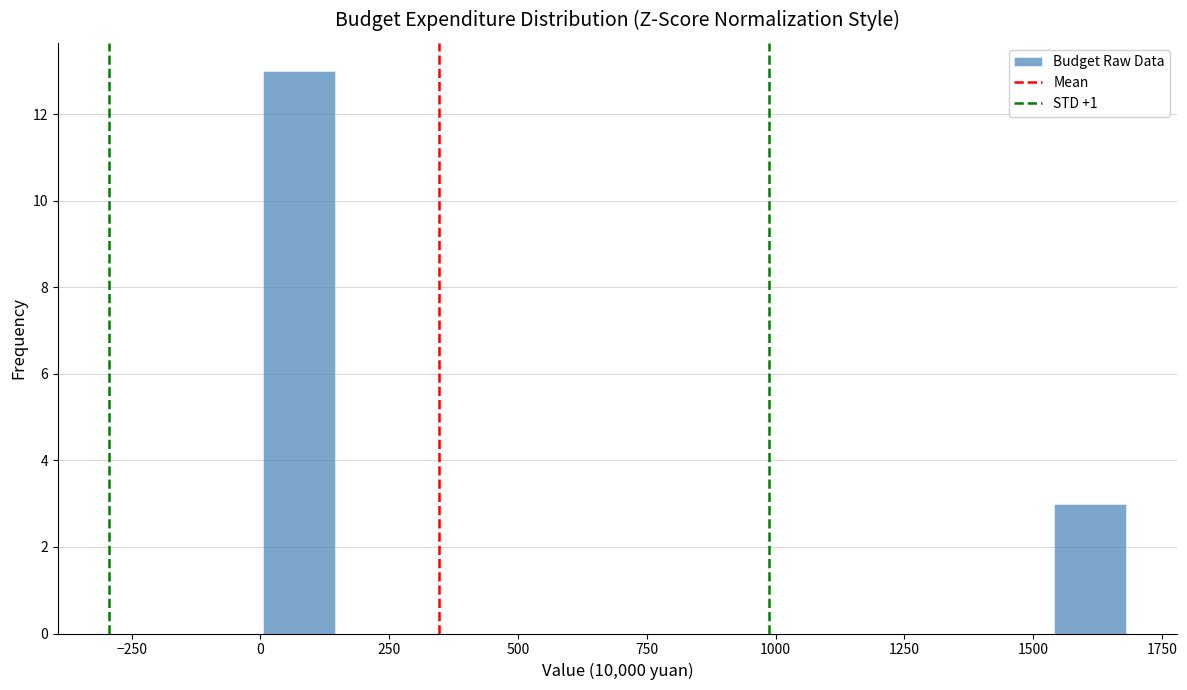

Around what value on the x-axis is the tallest bar? Give the approximate position of its centre, as read against the axis.

50